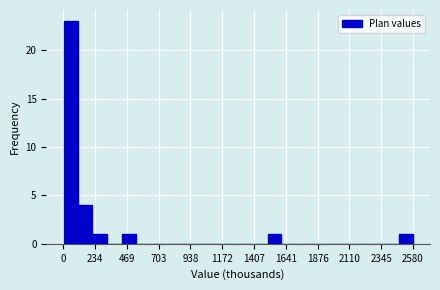

Around what value on the x-axis is the tallest bar? Give the approximate position of its centre, as read against the axis.

50